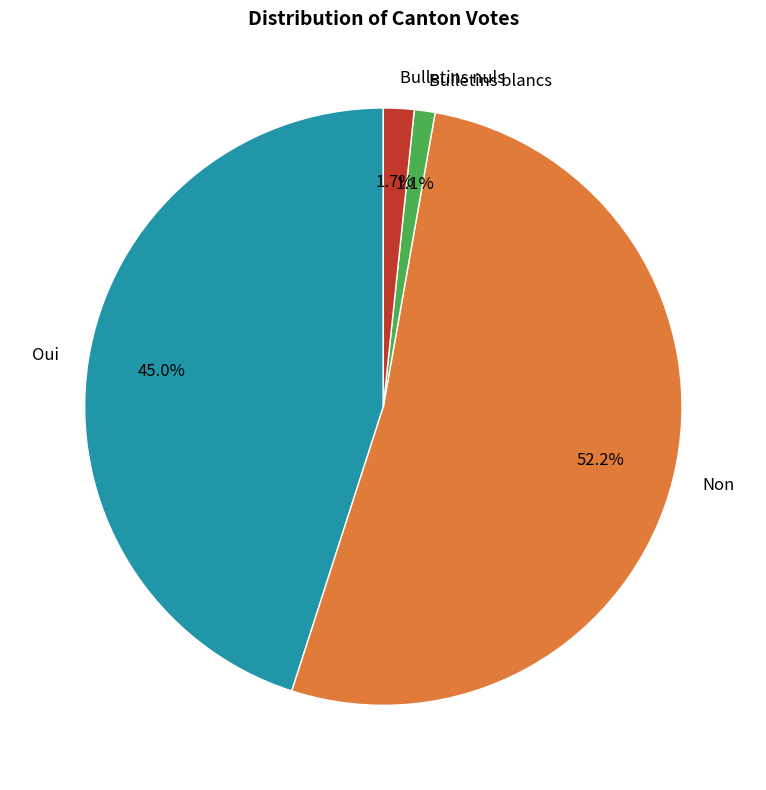

How much of the chart is everything except Bulletins blancs?

98.9%